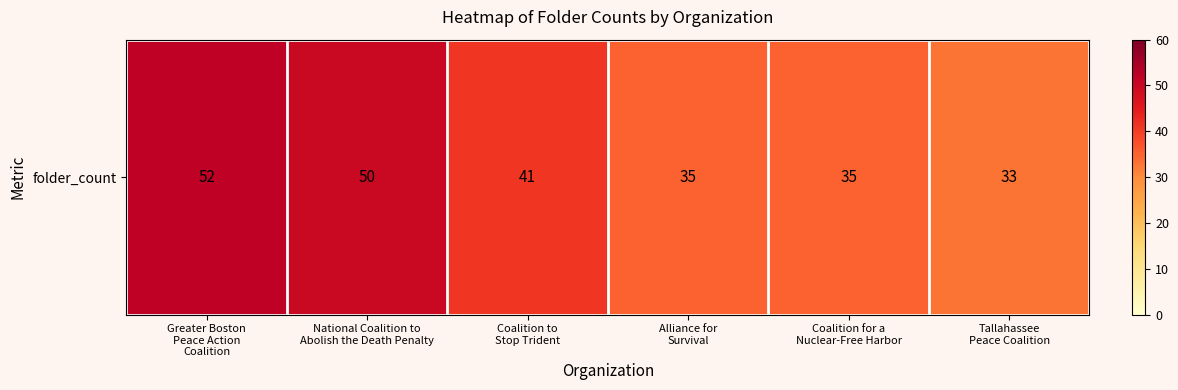

How many categories are shown in the chart?

6